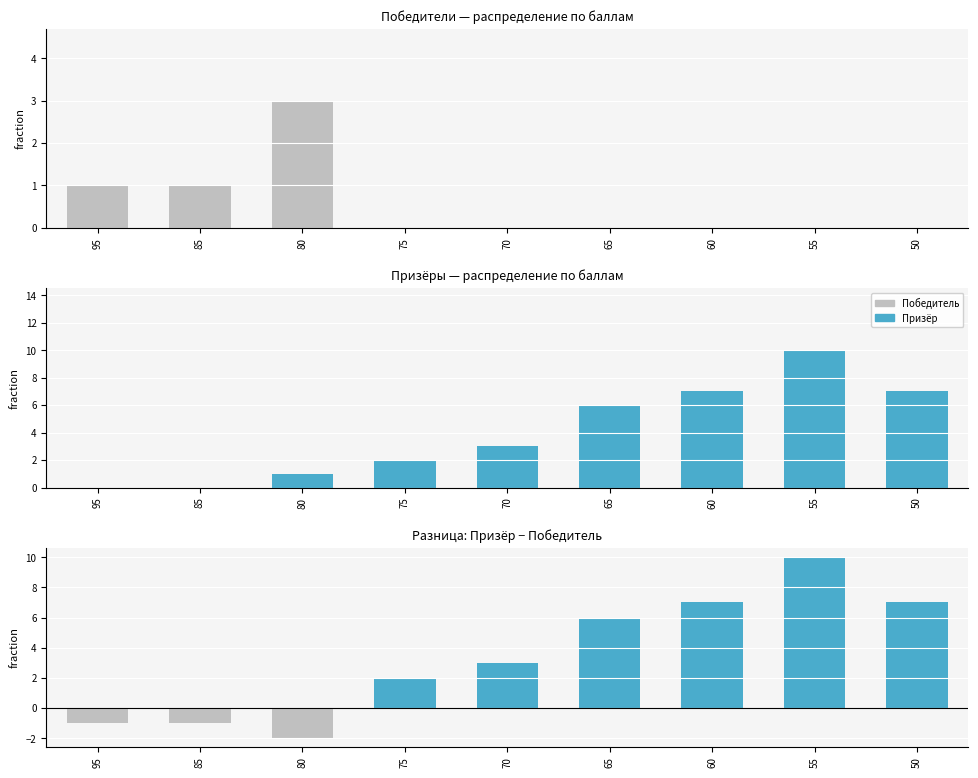

Which series has the largest total across all categories?

Призёр